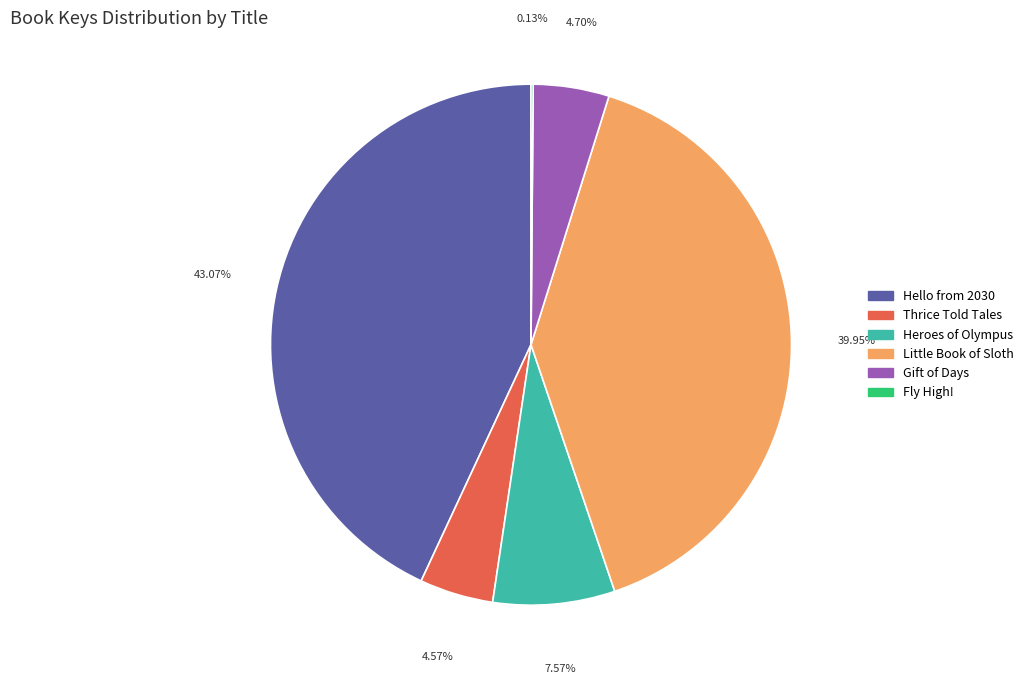

Which slice is the largest?

Hello from 2030